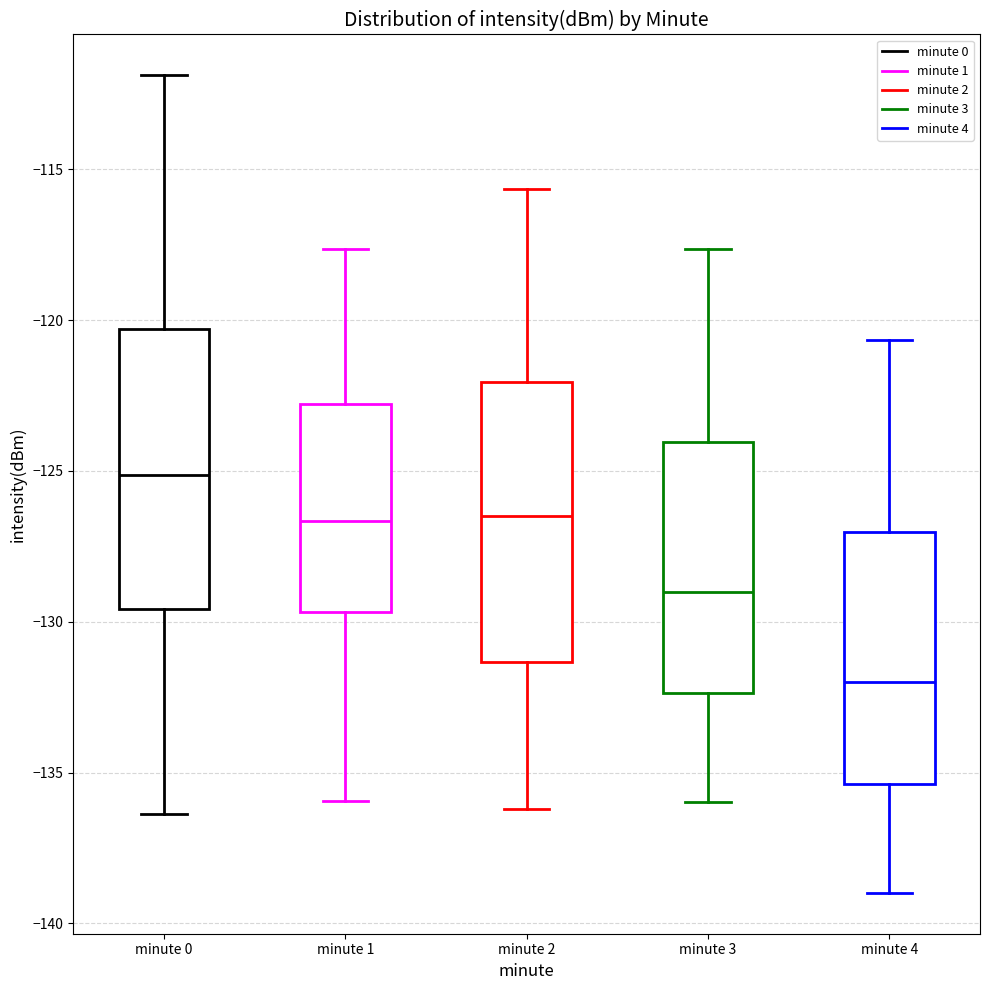

Reading left to right, read every box against the y-axis: the position of its median line, the range the box covers, and the ends of its whiskers. The values are not printed on the chart, so give them approximately, as read against the axis.

minute 0: median -125.0, box -129.5 to -120.5, whiskers -136.5 to -112.0
minute 1: median -126.5, box -129.5 to -123.0, whiskers -136.0 to -117.5
minute 2: median -126.5, box -131.5 to -122.0, whiskers -136.0 to -115.5
minute 3: median -129.0, box -132.5 to -124.0, whiskers -136.0 to -117.5
minute 4: median -132.0, box -135.5 to -127.0, whiskers -139.0 to -120.5